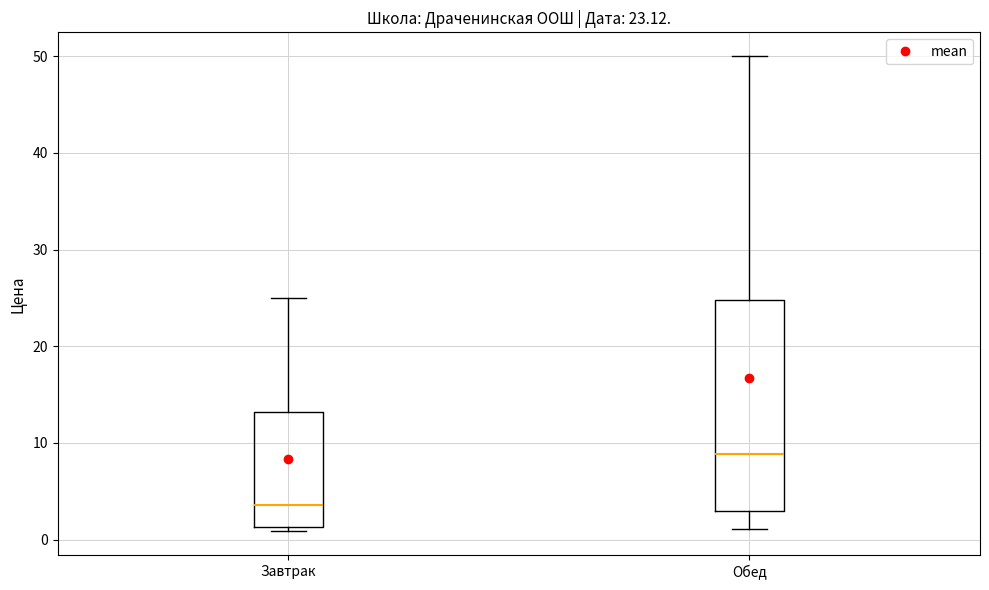

Which box's median line is the highest?

Обед